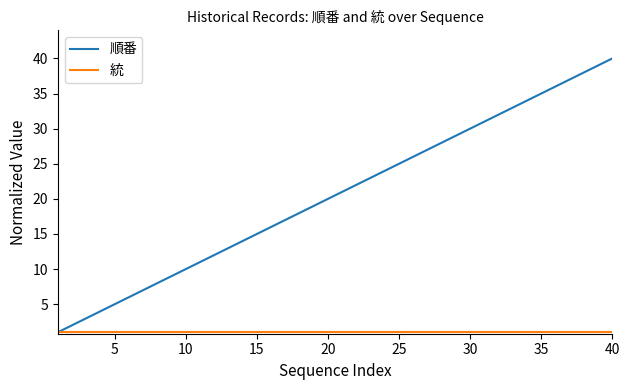

What is the sum of all 順番 values?

820